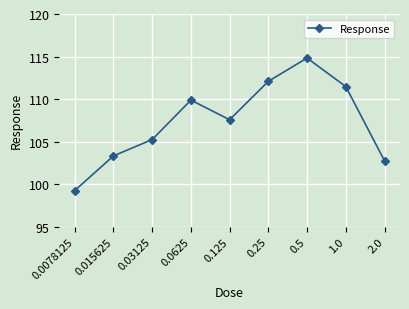

How many points are lower than both their immediate neighbors (excluding endpoints)?

1